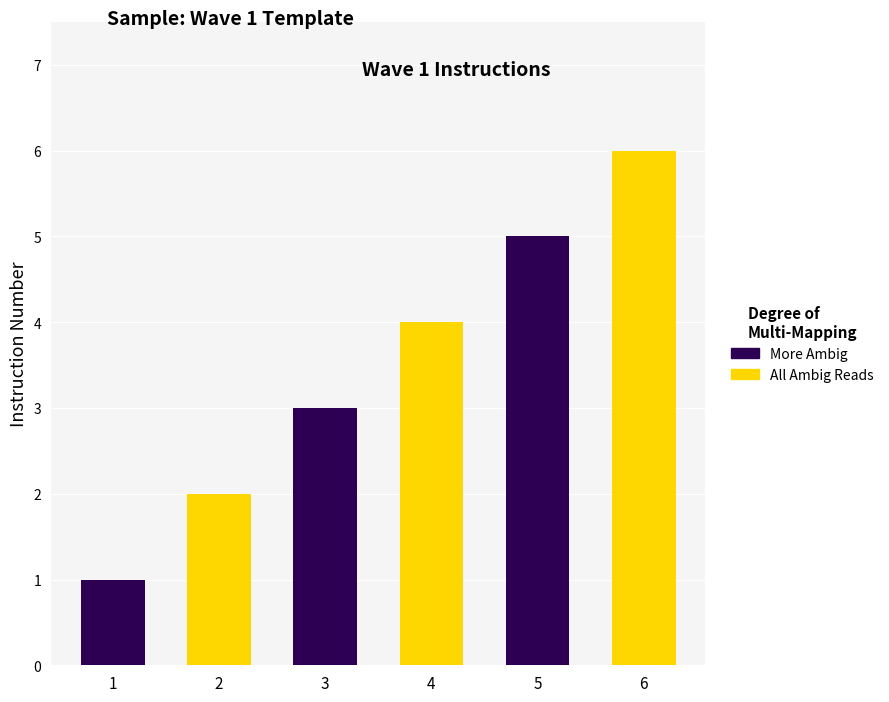

Reading left to right, extract all data points from this chart.

More Ambig: 1	0	3	0	5	0
All Ambig Reads: 0	2	0	4	0	6